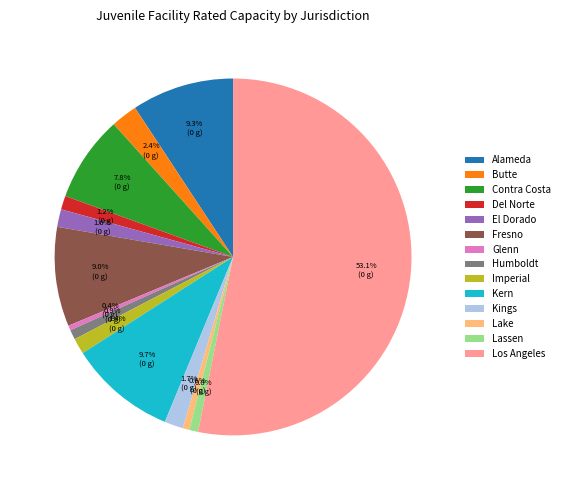

Is Contra Costa the majority of the pie?

No